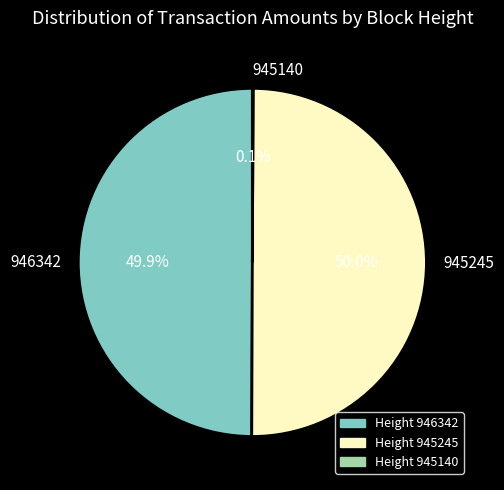

What is the ratio of the value at 946342 to the value at 945245?

1.0